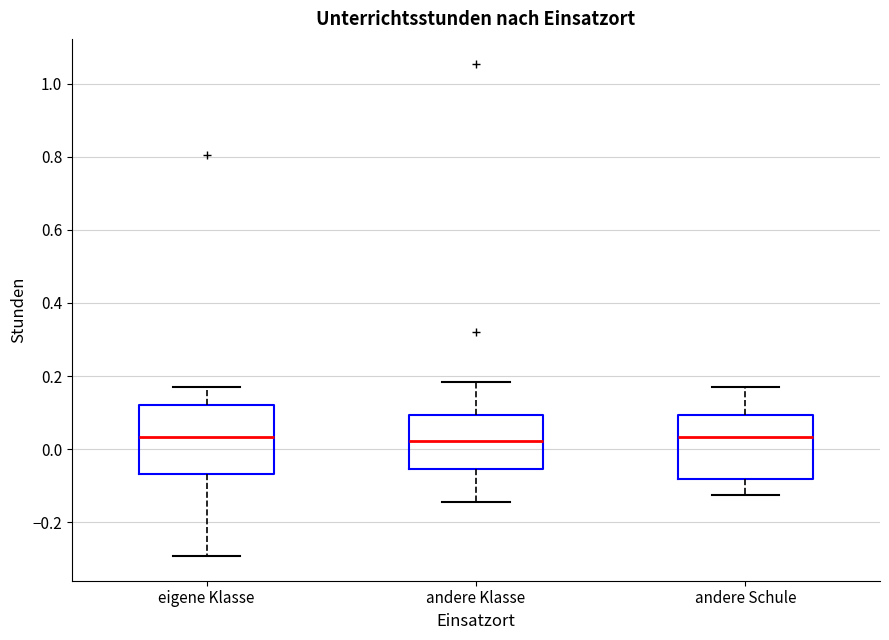

Reading left to right, transcribe this box plot: for each box, give where its median line is, the range the box spans, and where its two whiskers end, as read against the y-axis. The values are not printed on the chart, so give them approximately, as read against the axis.

eigene Klasse: median 0.04, box -0.06 to 0.12, whiskers -0.30 to 0.16
andere Klasse: median 0.02, box -0.06 to 0.10, whiskers -0.14 to 0.18
andere Schule: median 0.04, box -0.08 to 0.10, whiskers -0.12 to 0.16